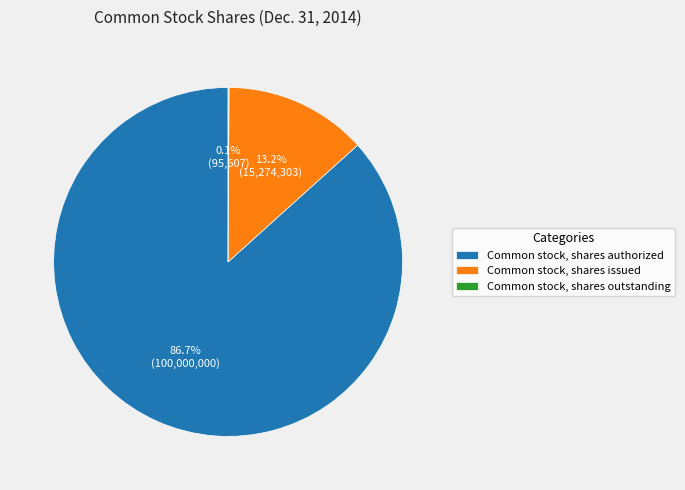

Combined, what portion of the pie is Common stock, shares issued and Common stock, shares authorized?

99.9%